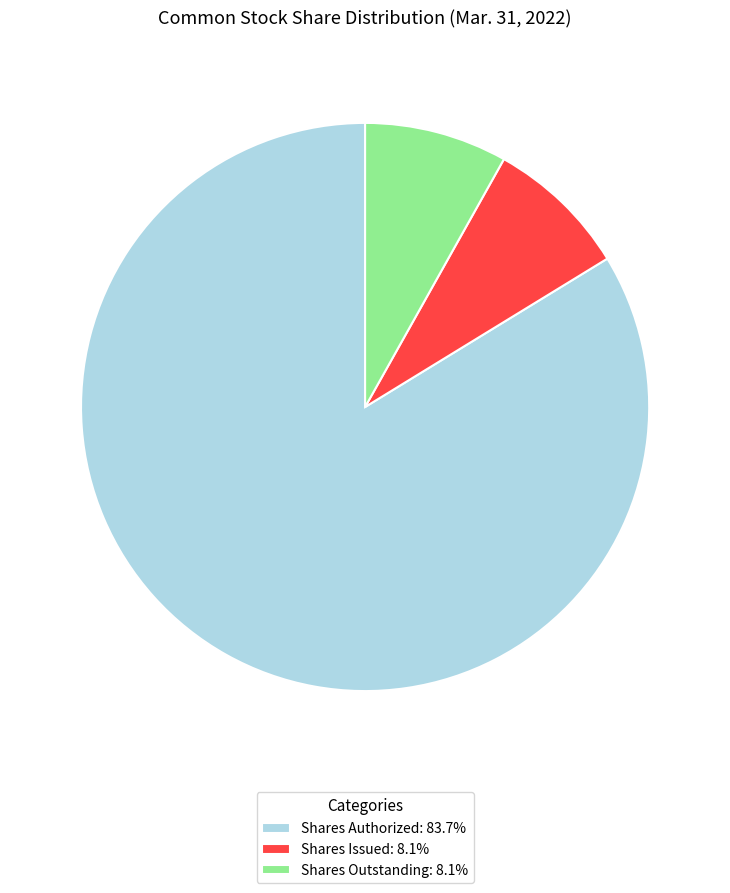

How many slices are in this pie chart?

3